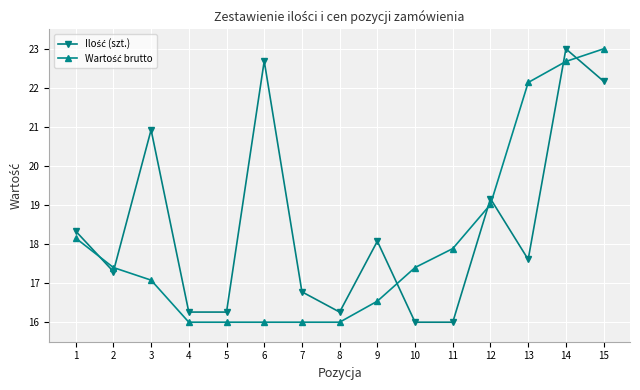

What is the minimum value shown in the chart?

16.0